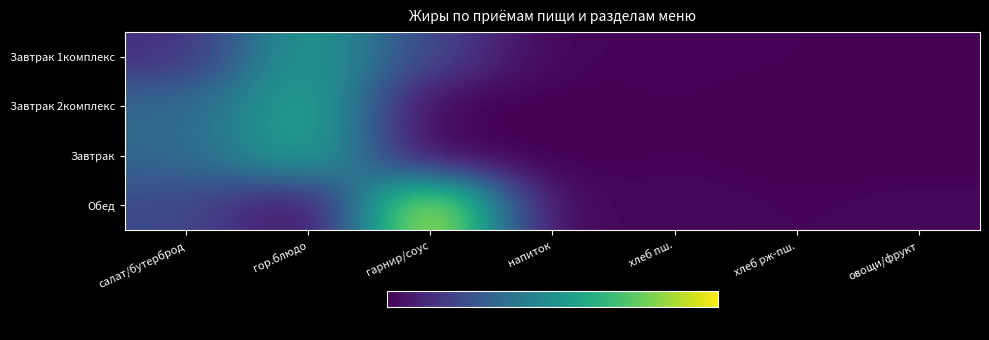

Which category has the highest value across all series?

гарнир/соус